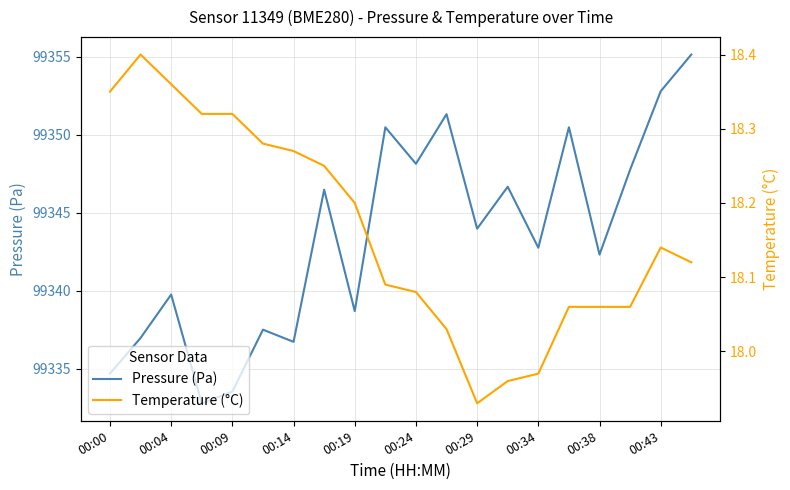

True or false: Pressure (Pa) and Temperature (°C) cross at least once.

False